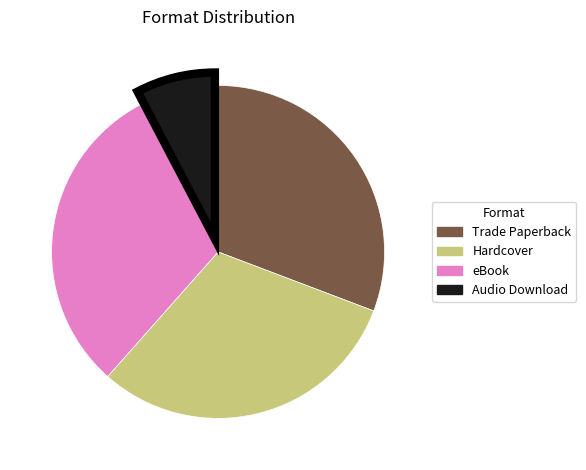

Which category has the smallest portion of the pie?

Audio Download